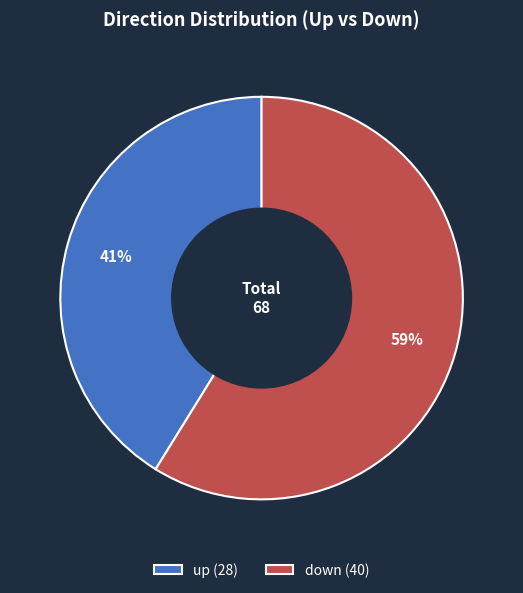

What percentage is the down slice, to the nearest percent?

59%